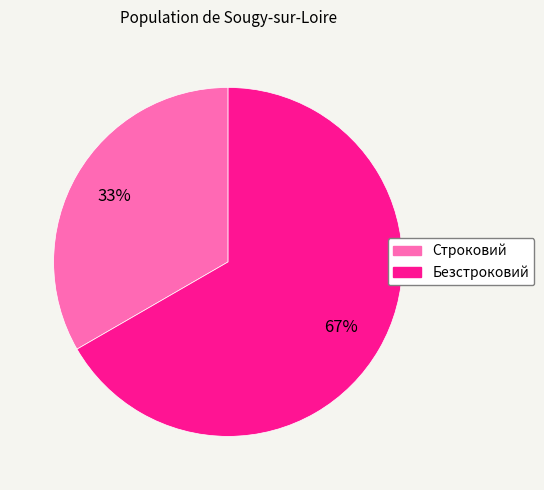

The Безстроковий slice represents 73% of the pie. True or false?

False